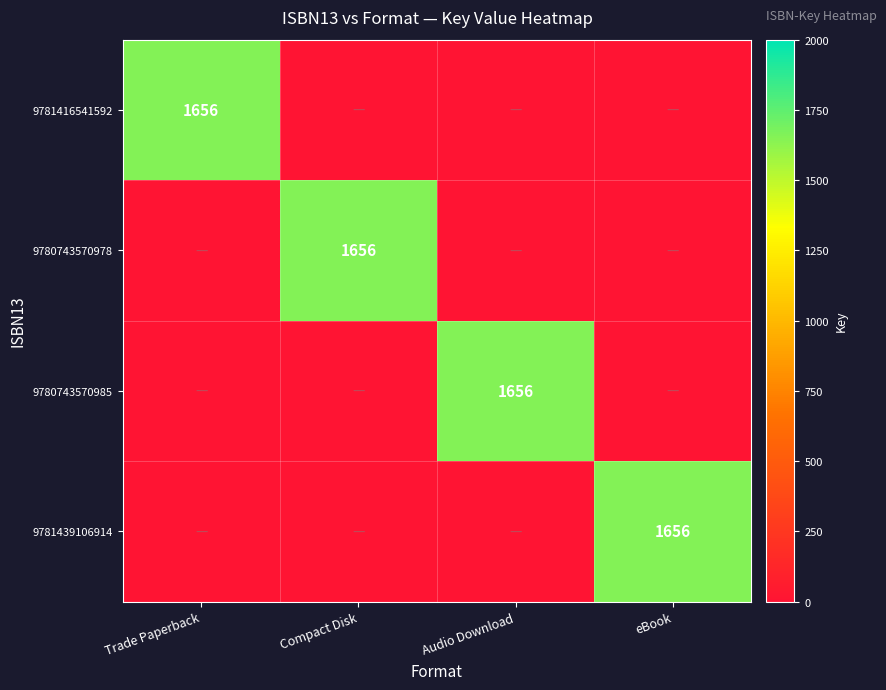

At which label does 9780743570985 reach its peak?

Audio Download